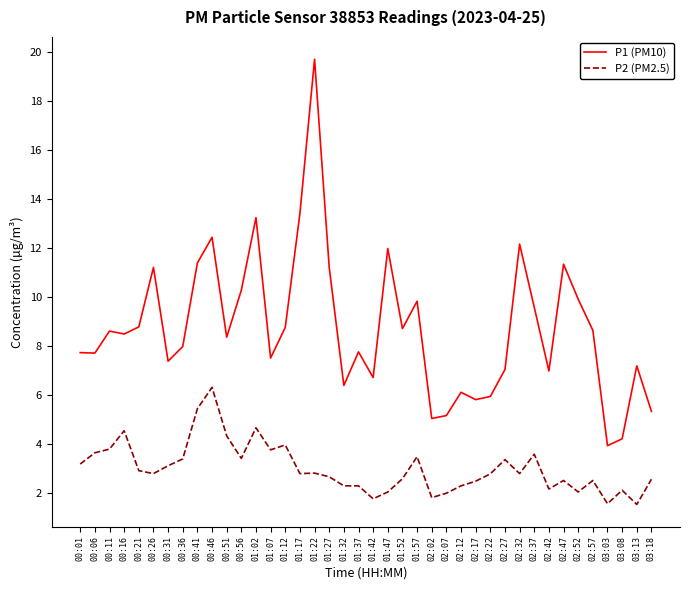

List the series in order of their peak value, lowest first.

P2 (PM2.5), P1 (PM10)